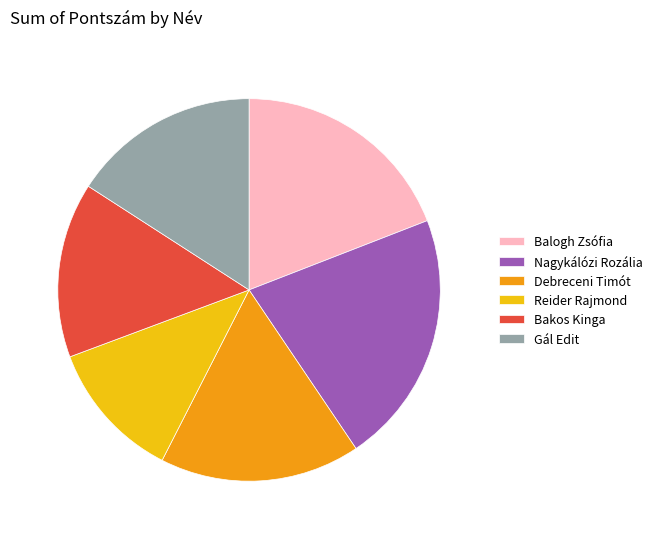

What is the ratio of the value at Debreceni Timót to the value at Gál Edit?

1.1